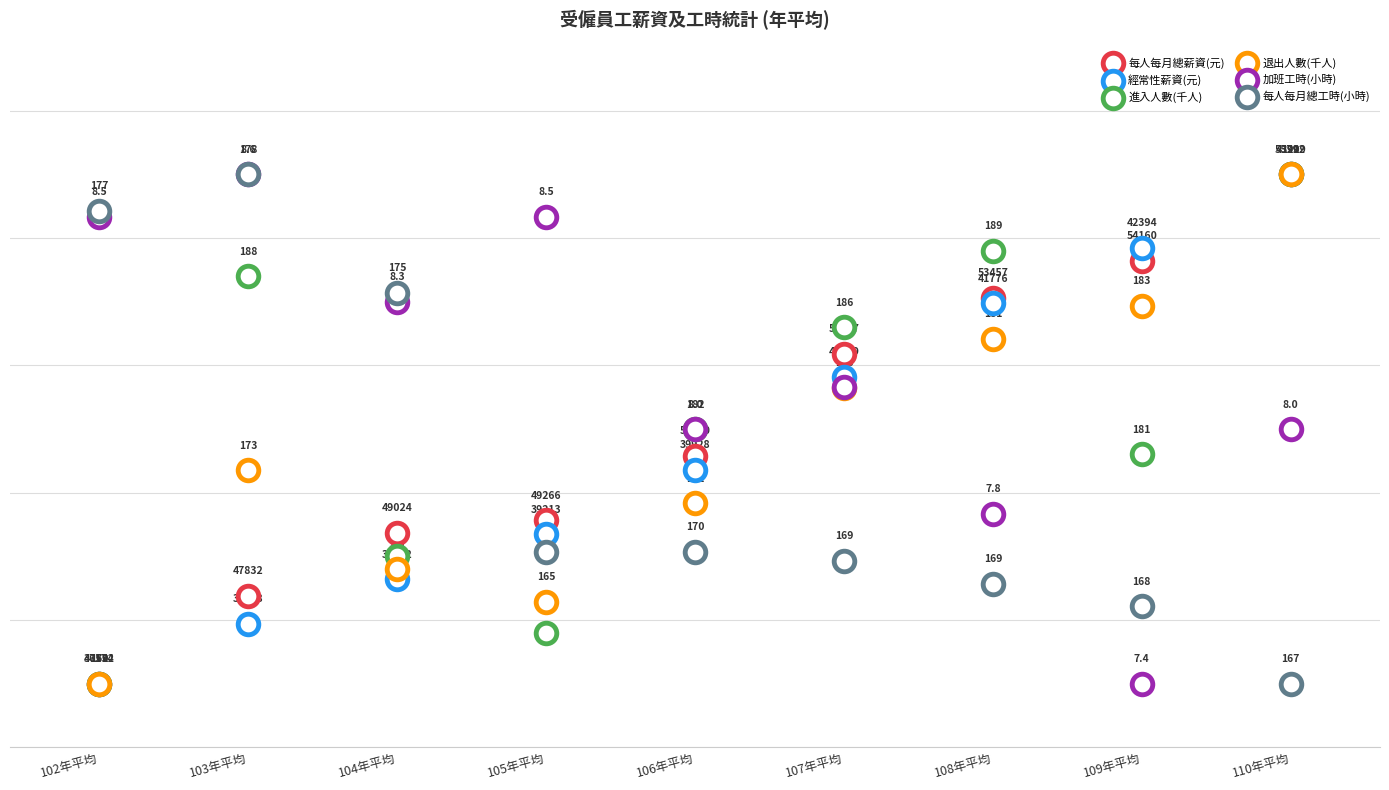

Which series reaches the minimum Y coordinate?

每人每月總薪資(元)